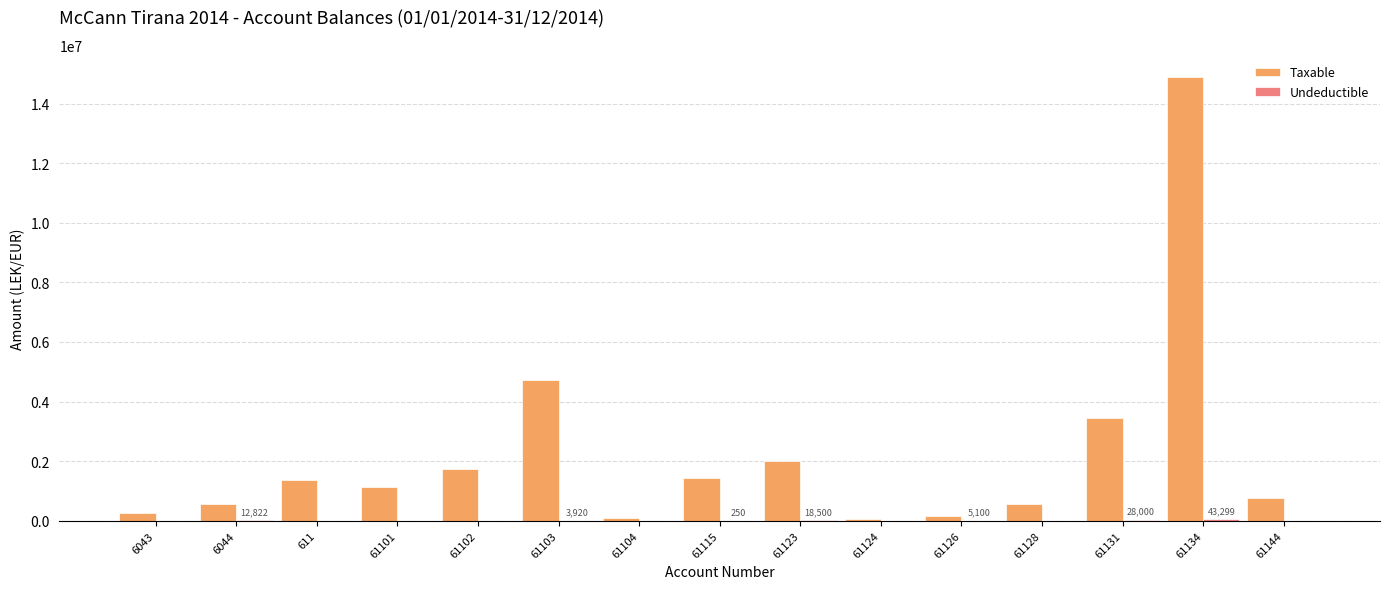

What is the sum of all Taxable values?

33231204.0